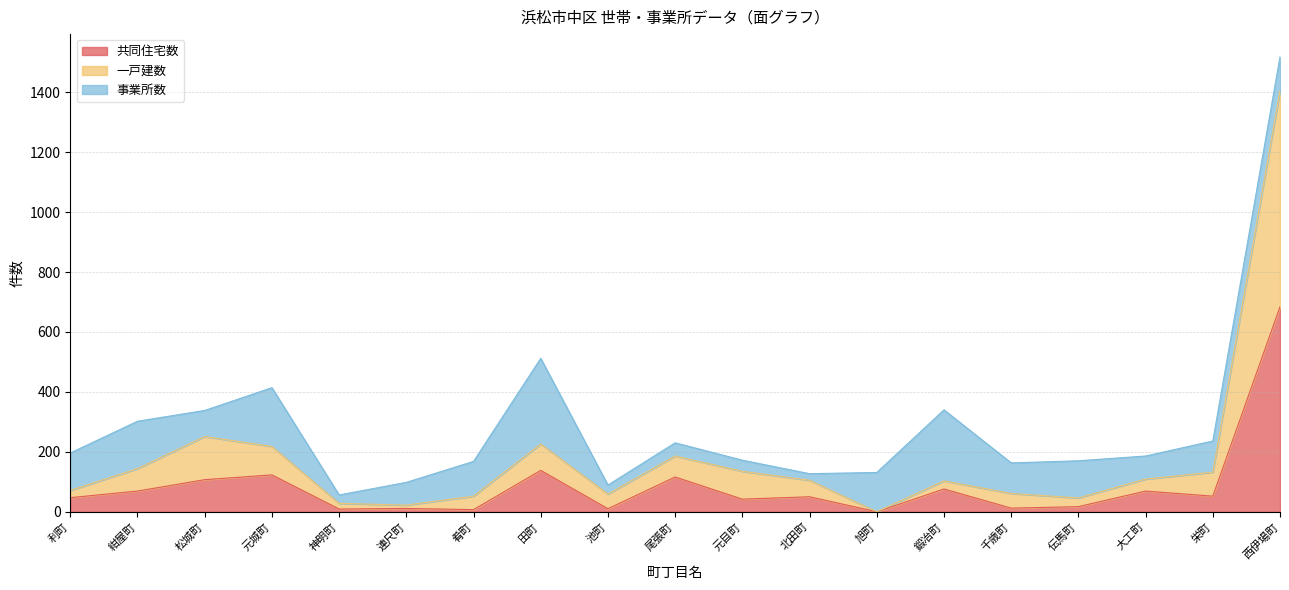

At which category is the sum across all series the highest?

西伊場町